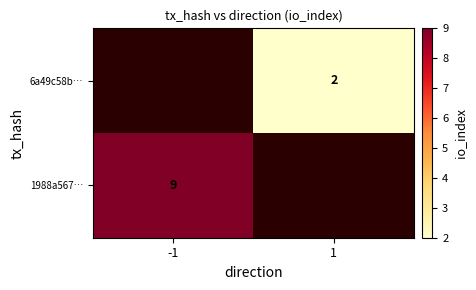

The value of 6a49c58b… at 1 is 3. True or false?

False